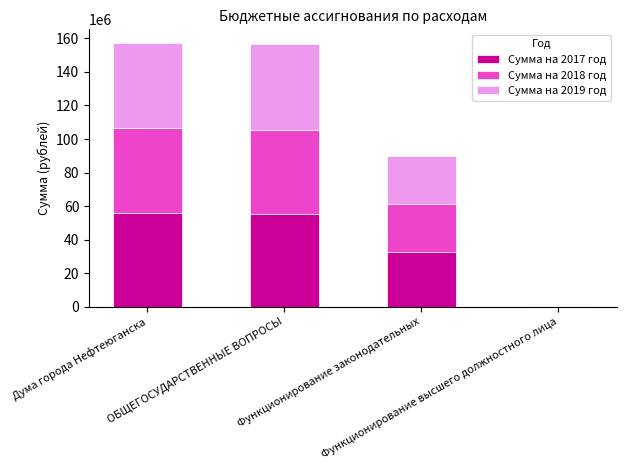

What are all the series names shown in the legend?

Сумма на 2017 год, Сумма на 2018 год, Сумма на 2019 год